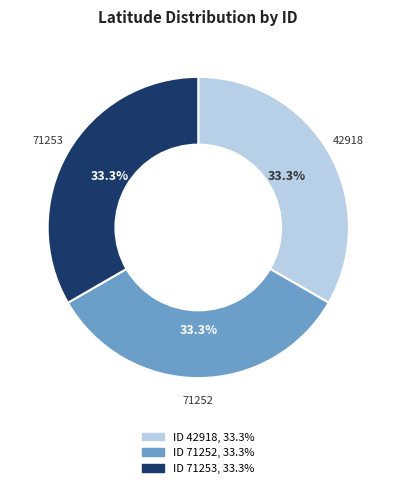

To the nearest percent, what is the average slice percentage?

33%